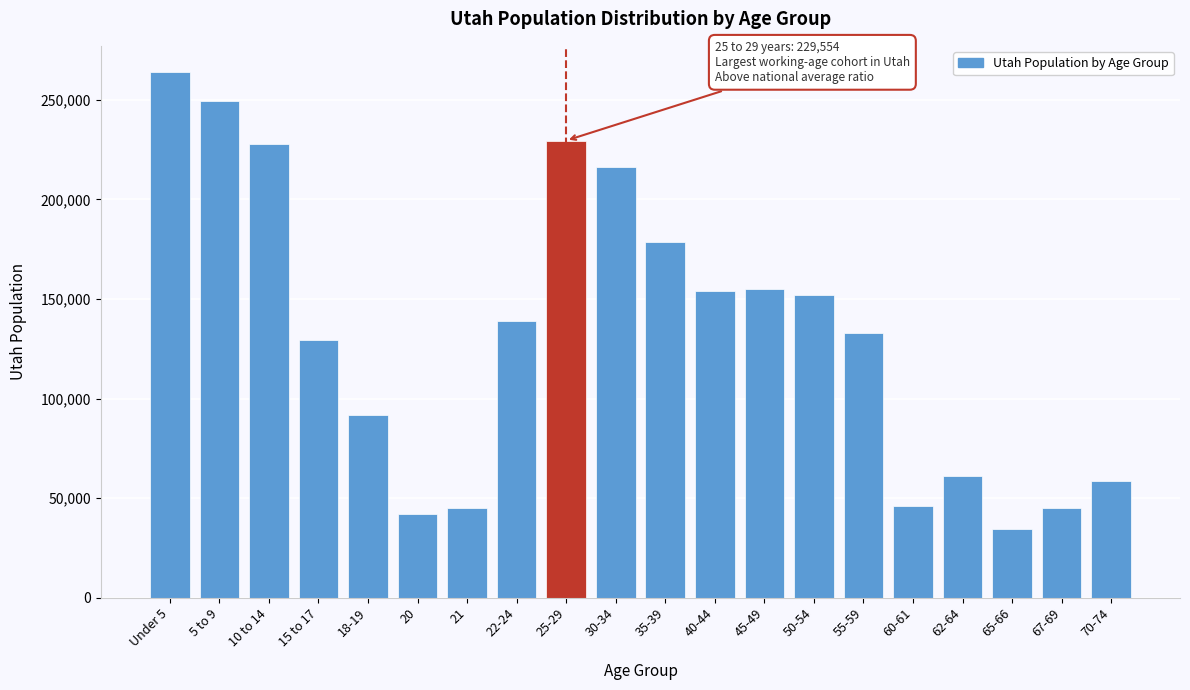

Approximately how many times larger is the value at 22-24 compared to 15 to 17?

1.1